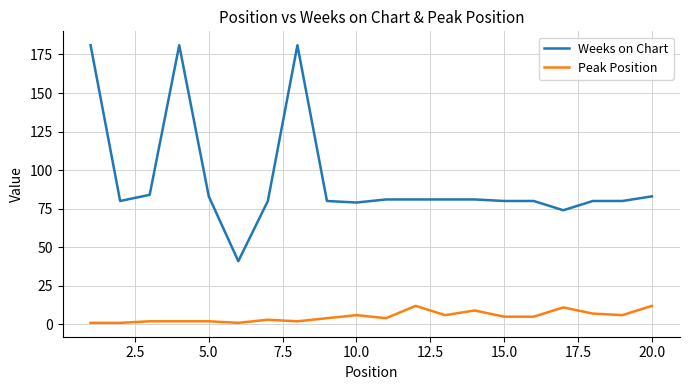

Rank the series by their maximum value, from highest to lowest.

Weeks on Chart, Peak Position